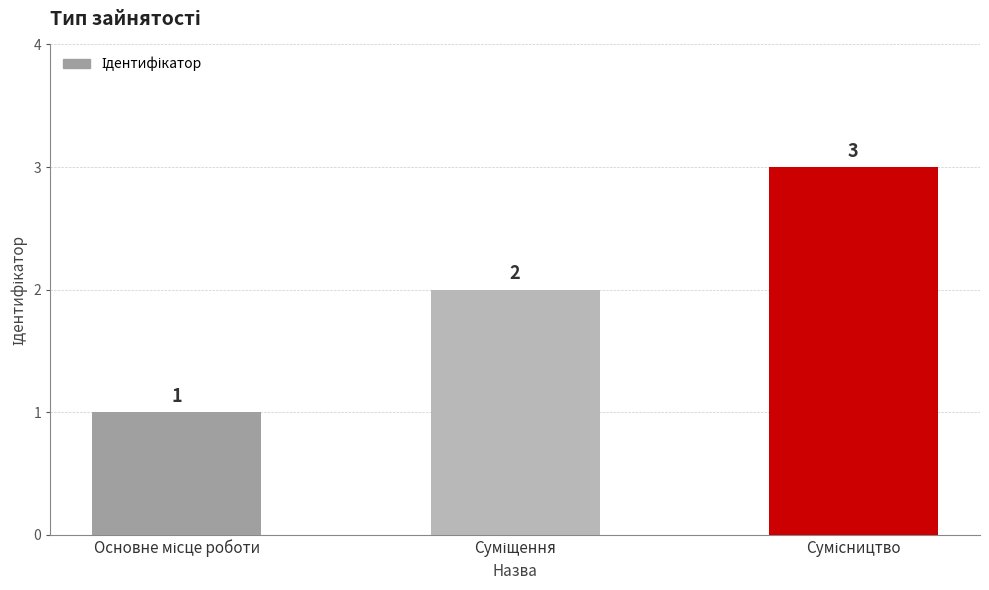

What is the sum of all values?

6